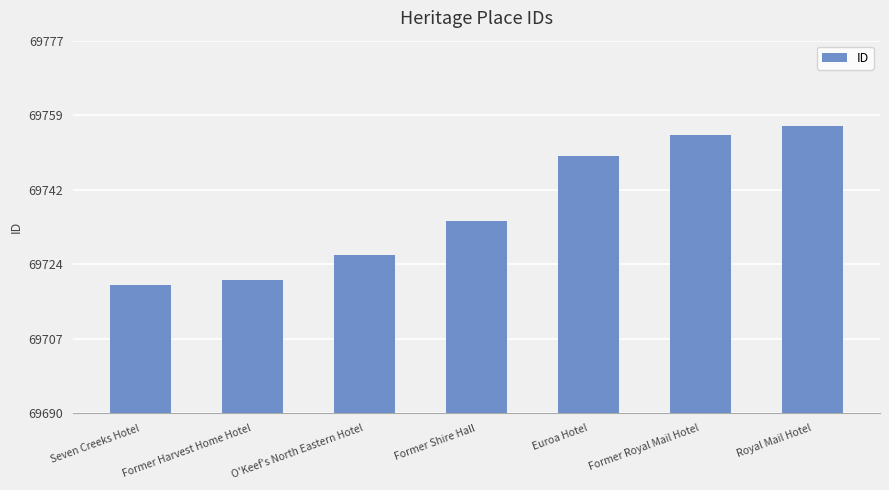

What position from the right is Former Royal Mail Hotel?

2